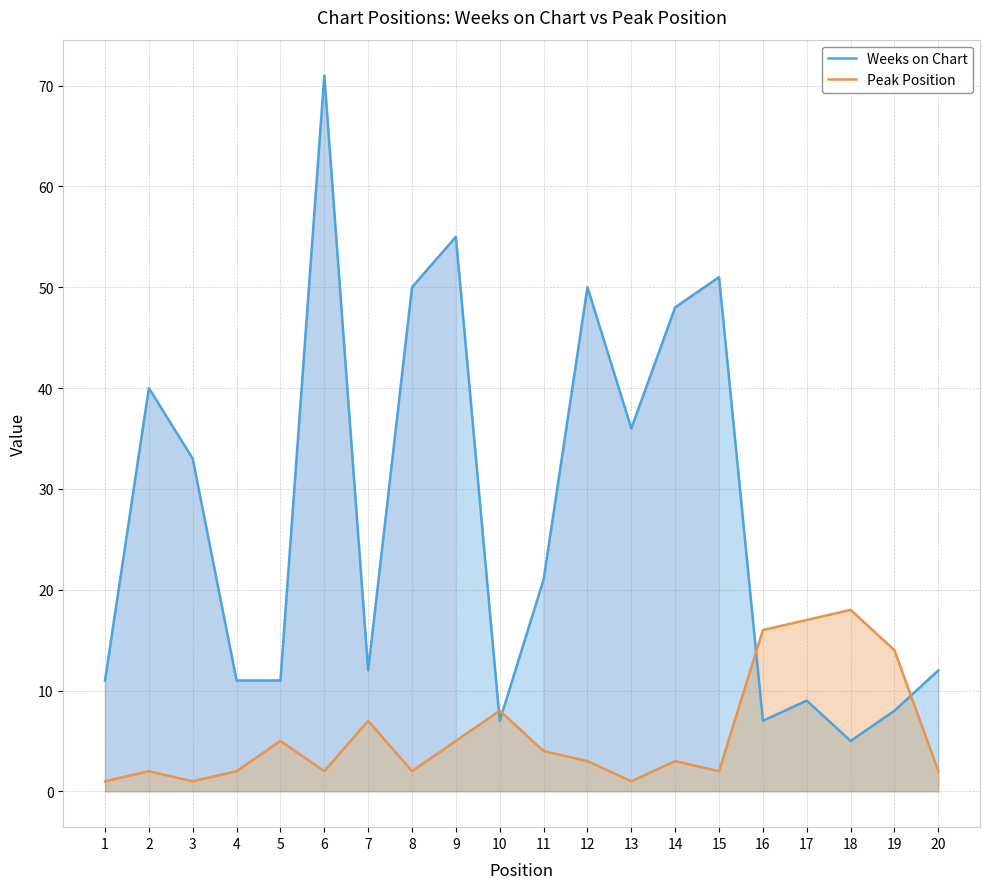

Which has a higher value, 10 or 6?

6